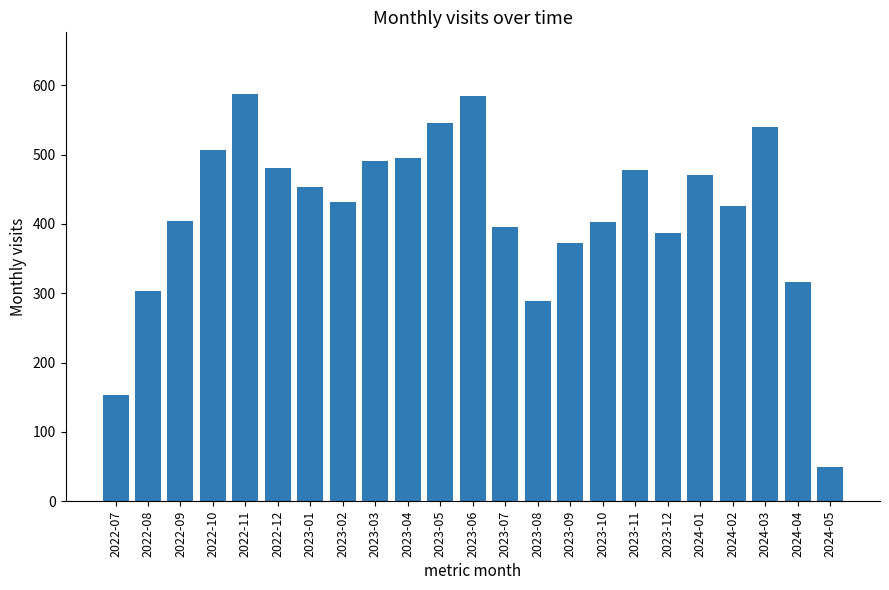

What is the minimum value shown in the chart?

50